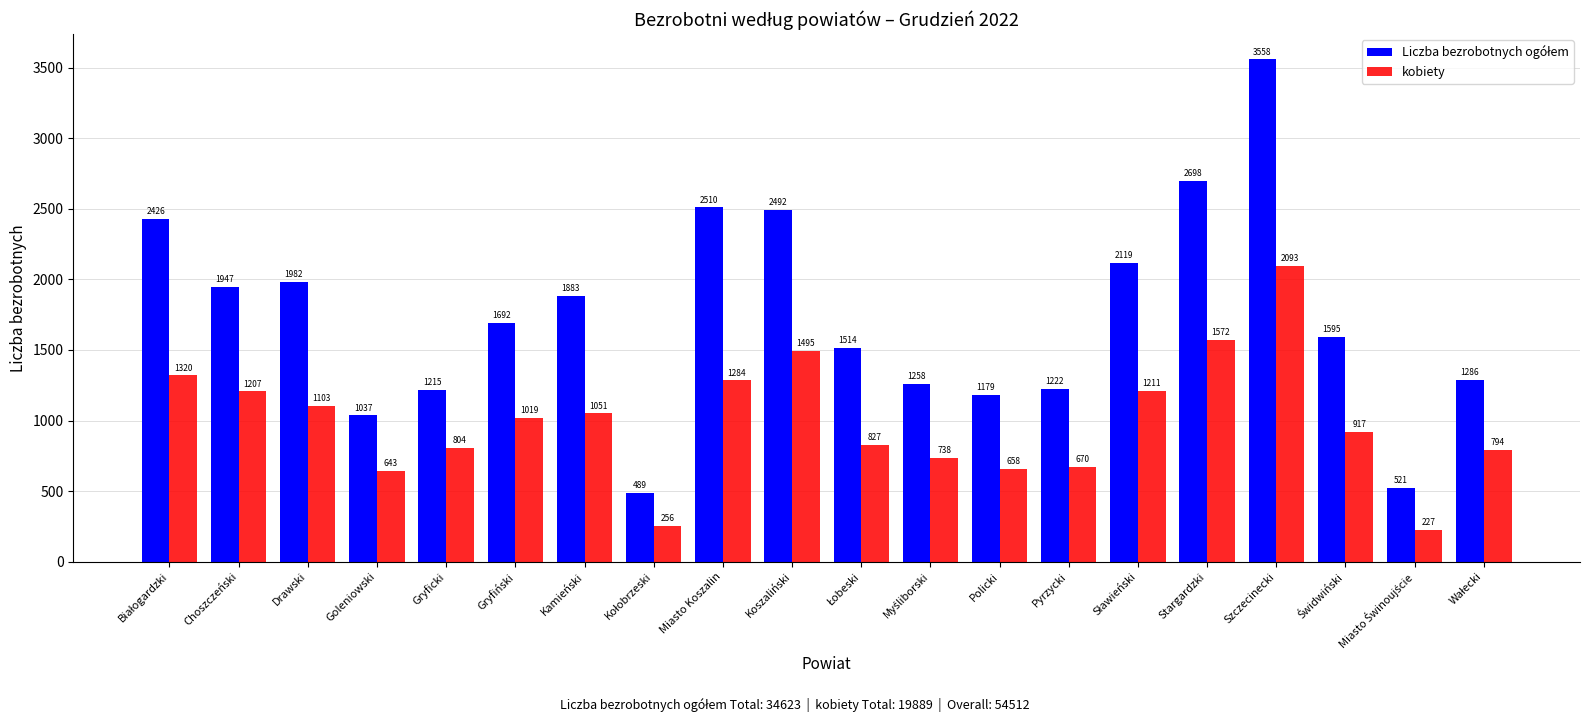

What is the minimum value for kobiety?

227